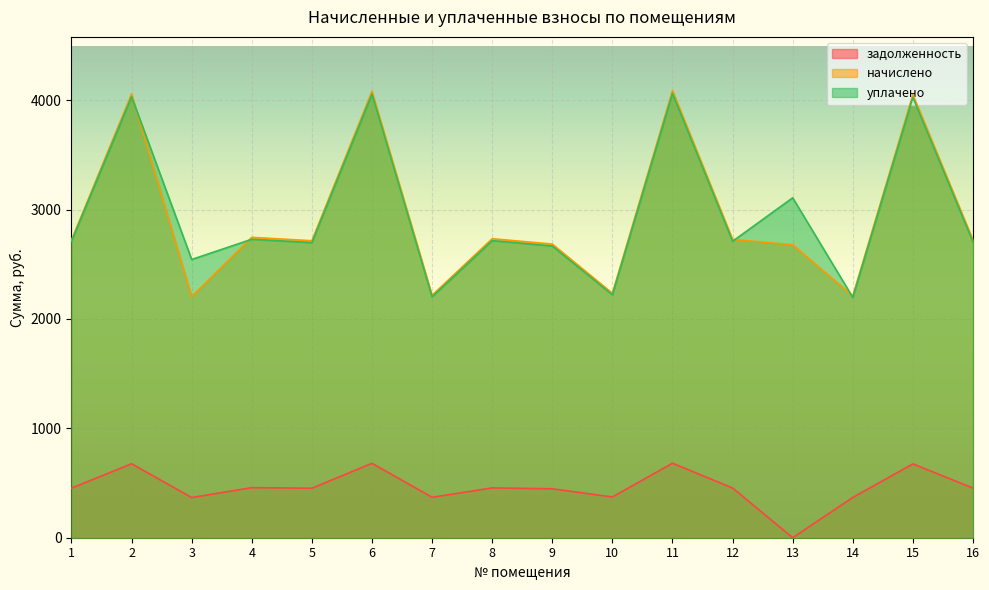

Reading left to right, what are all the values shown in this chart?

задолженность: 453.5	676.1	367.3	457.6	452.5	680.2	369.4	455.5	447.3	372.4	681.3	454.5	0.0	368.3	675.1	453.5
начислено: 2720.9	4056.8	2203.9	2745.6	2714.8	4081.4	2216.2	2733.2	2684.0	2234.6	4087.6	2727.1	2677.9	2210.0	4050.7	2720.9
уплачено: 2709.6	4031.1	2543.2	2728.2	2697.6	4055.6	2202.1	2715.9	2667.0	2220.5	4061.7	2709.8	3107.2	2196.3	4025.0	2703.7